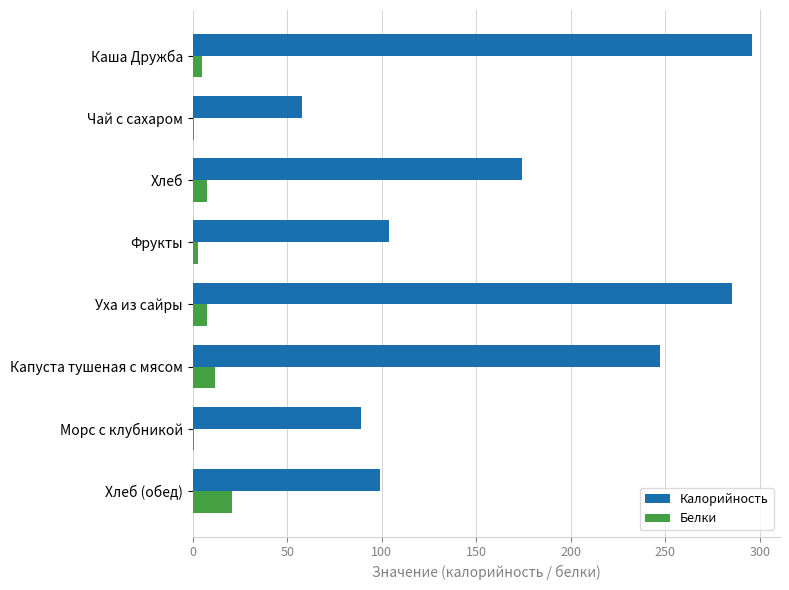

How many categories are shown in the chart?

8